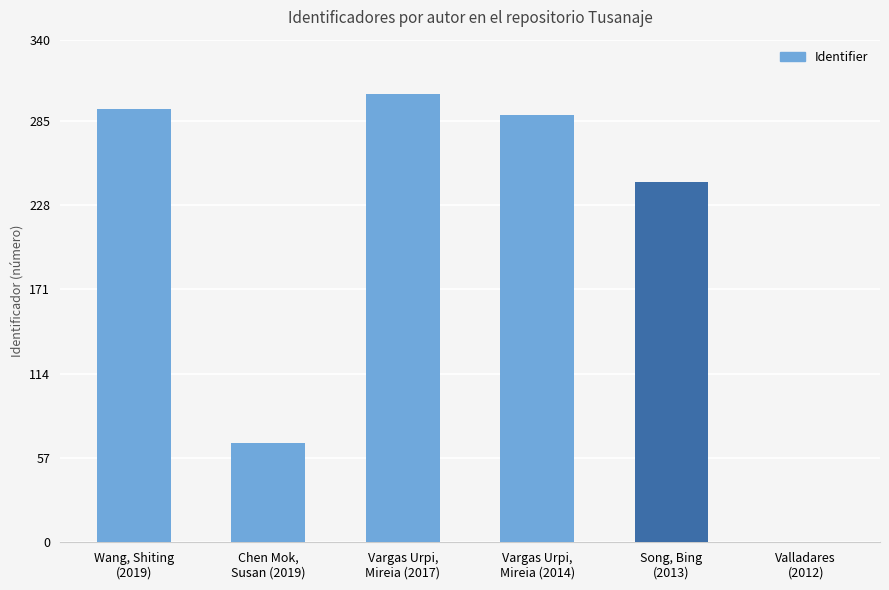

What is the ratio of the value at Wang, Shiting
(2019) to the value at Chen Mok,
Susan (2019)?

4.4